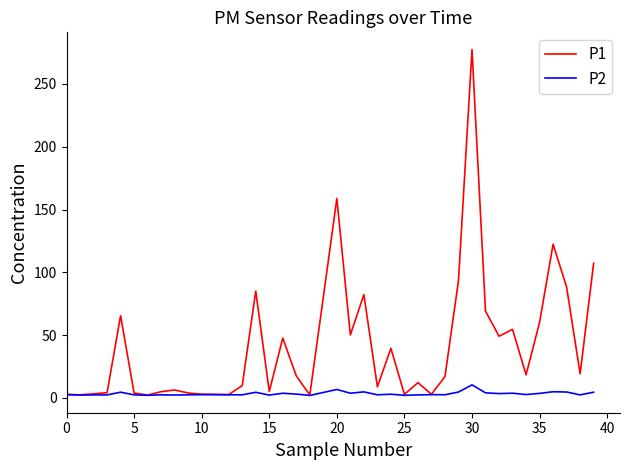

Which series has the largest total across all categories?

P1